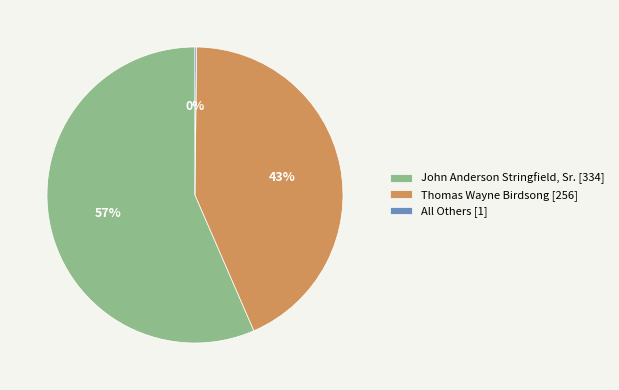

To the nearest percent, what is the average slice percentage?

33%